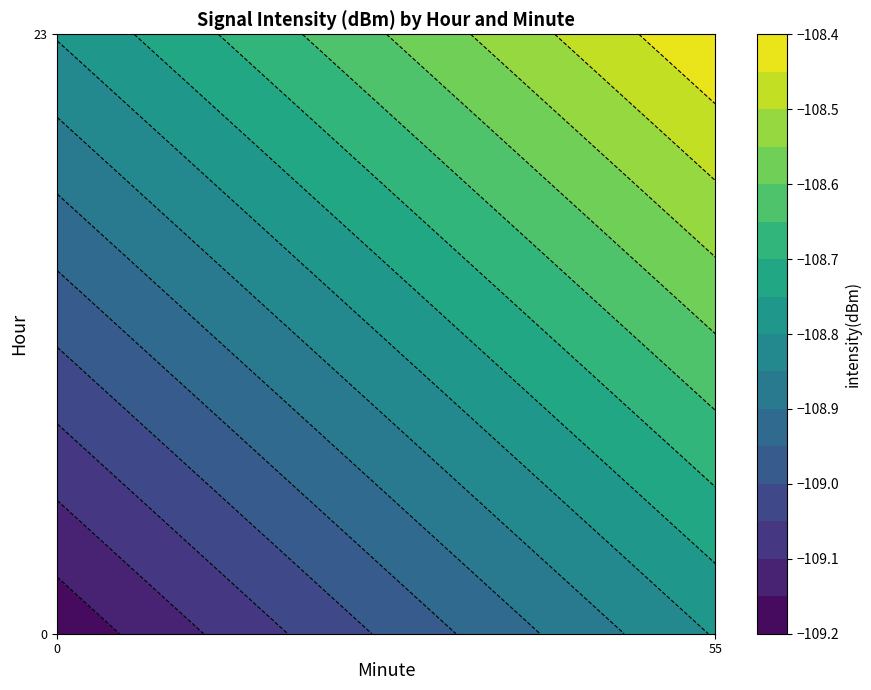

Is the value of 1 at 5 greater than the value of 23 at 19?

No